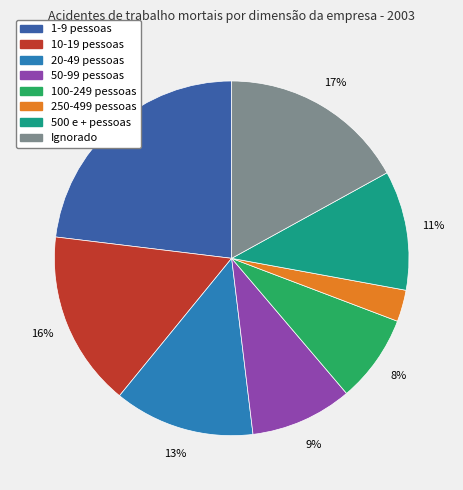

Do Ignorado and 1-9 pessoas together represent more than half of the pie?

No